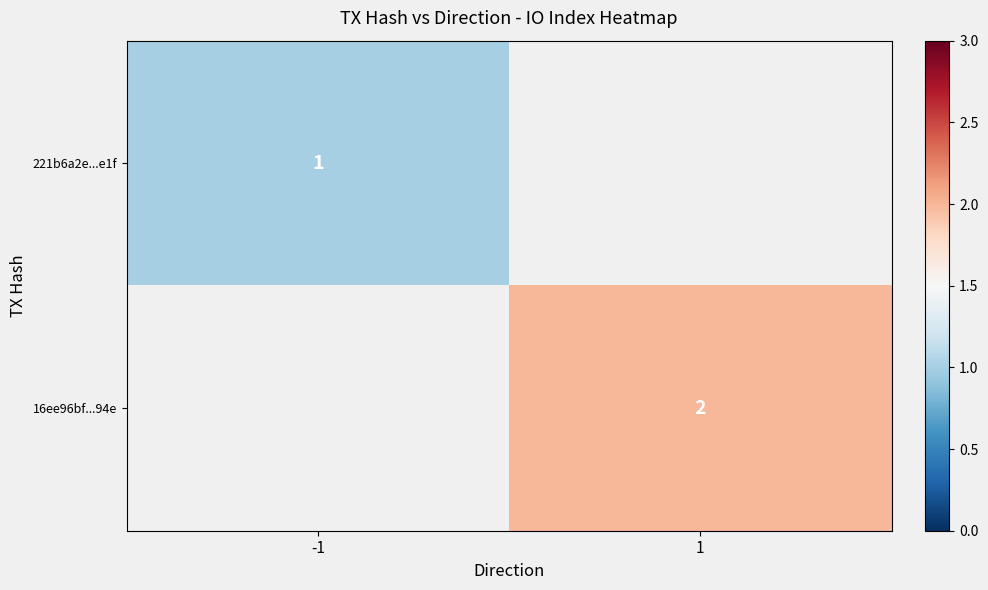

The value of 16ee96bf...94e at 1 is 2. True or false?

True